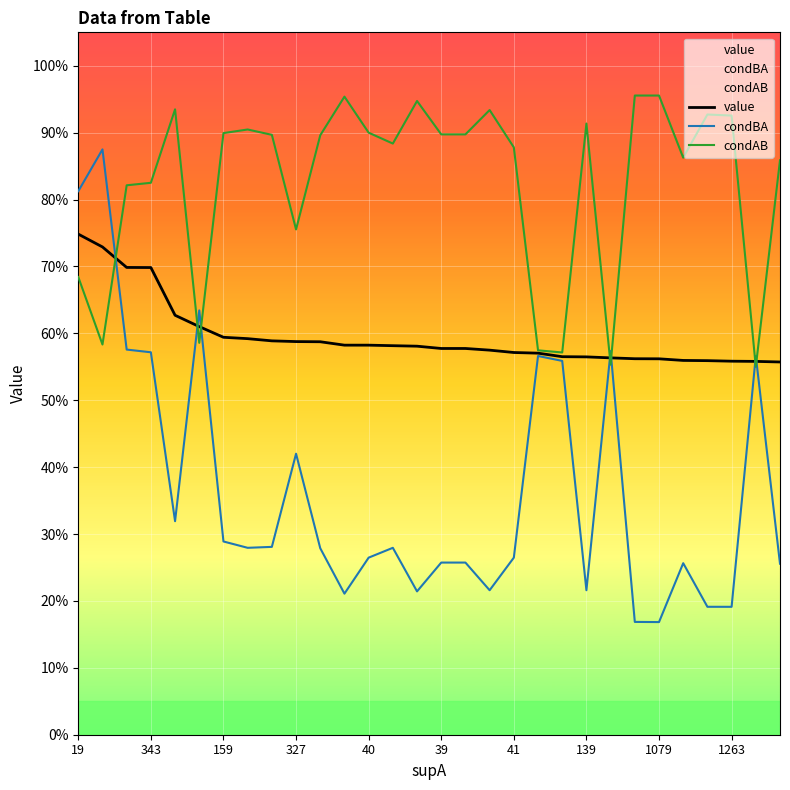

List the series in order of their peak value, lowest first.

value, condBA, condAB